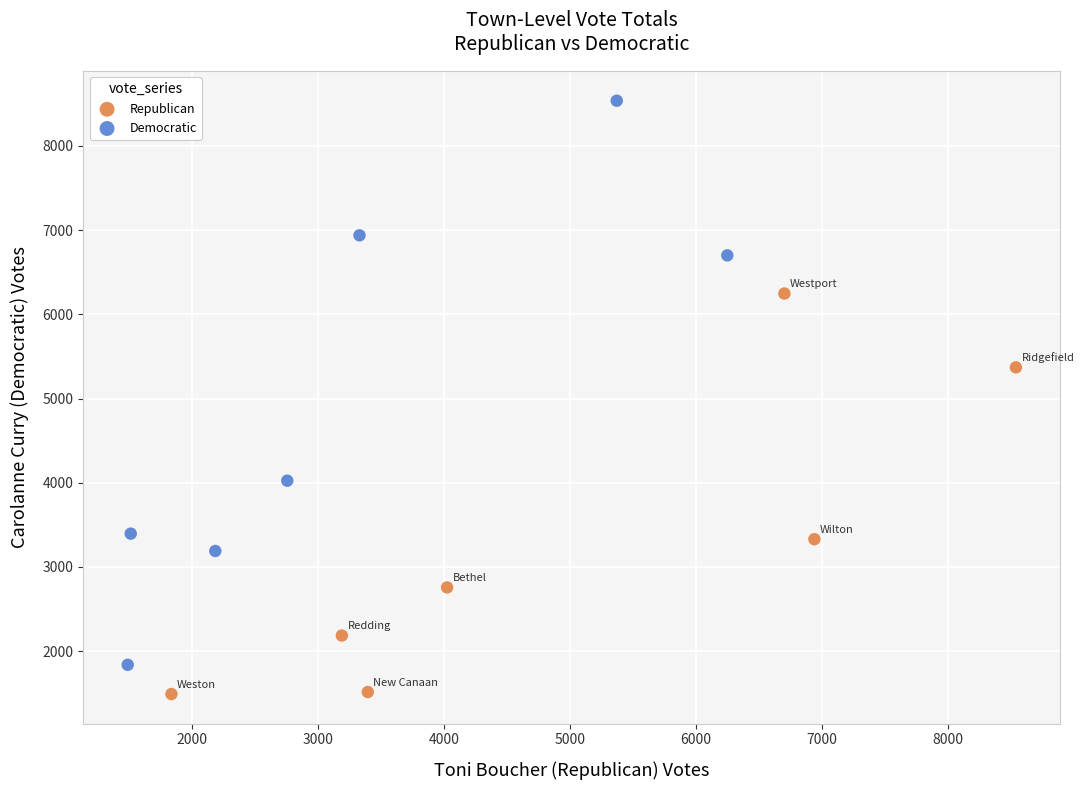

Which series reaches the maximum Y coordinate?

Democratic